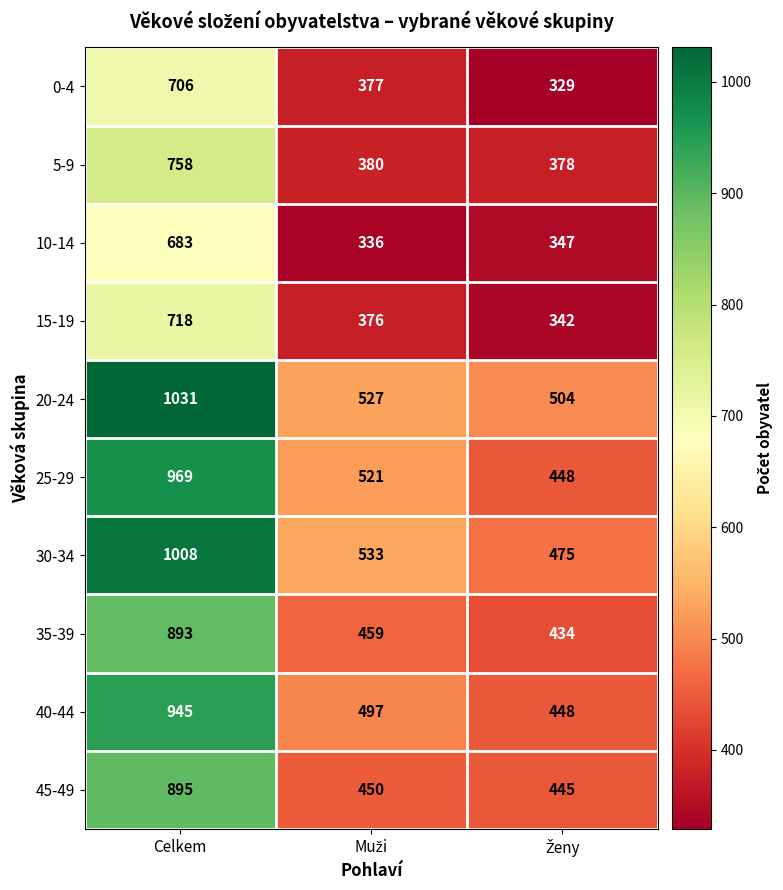

Which series has the largest range (max minus min)?

30-34